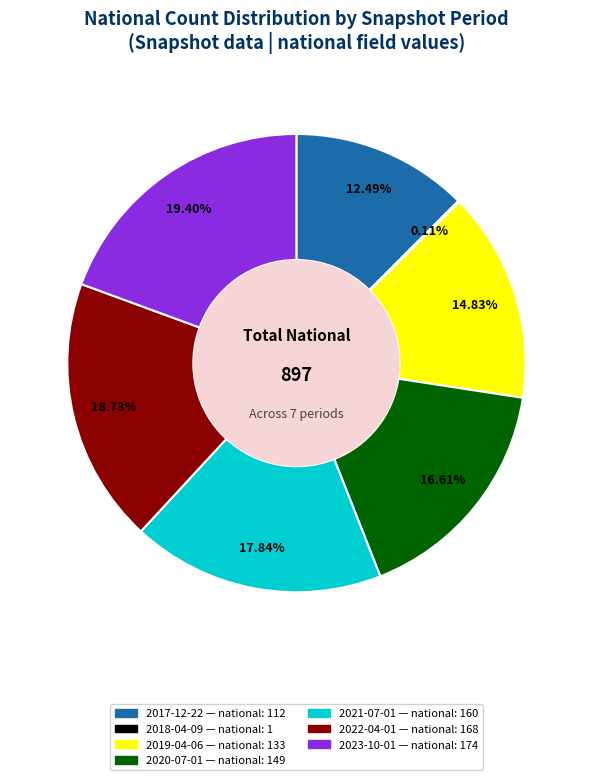

Is there any slice that represents more than half of the pie?

No